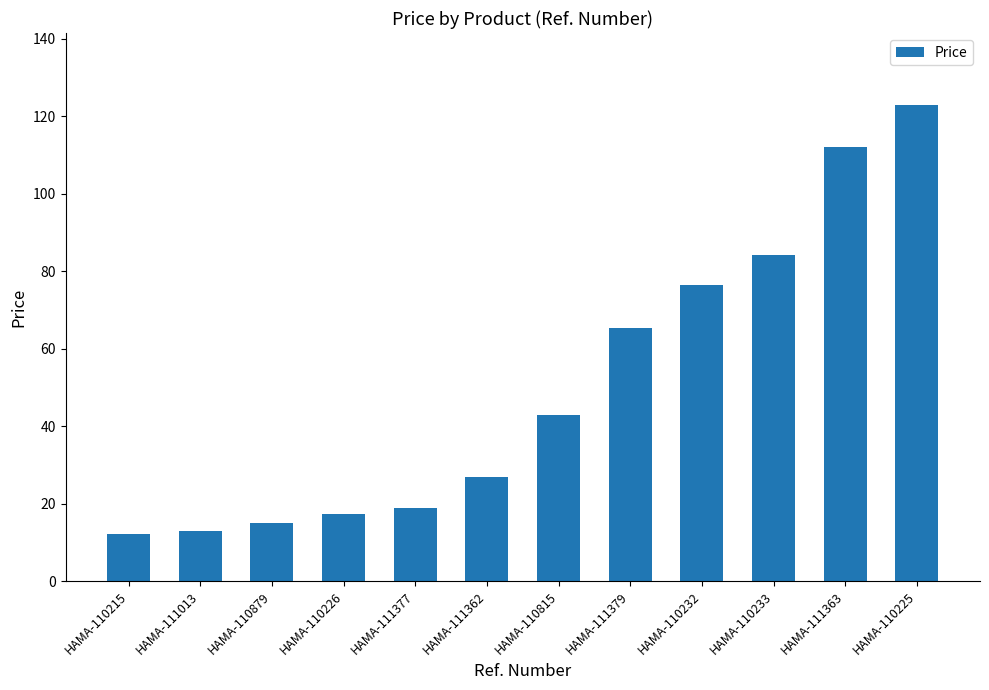

Are the bars horizontal?

No